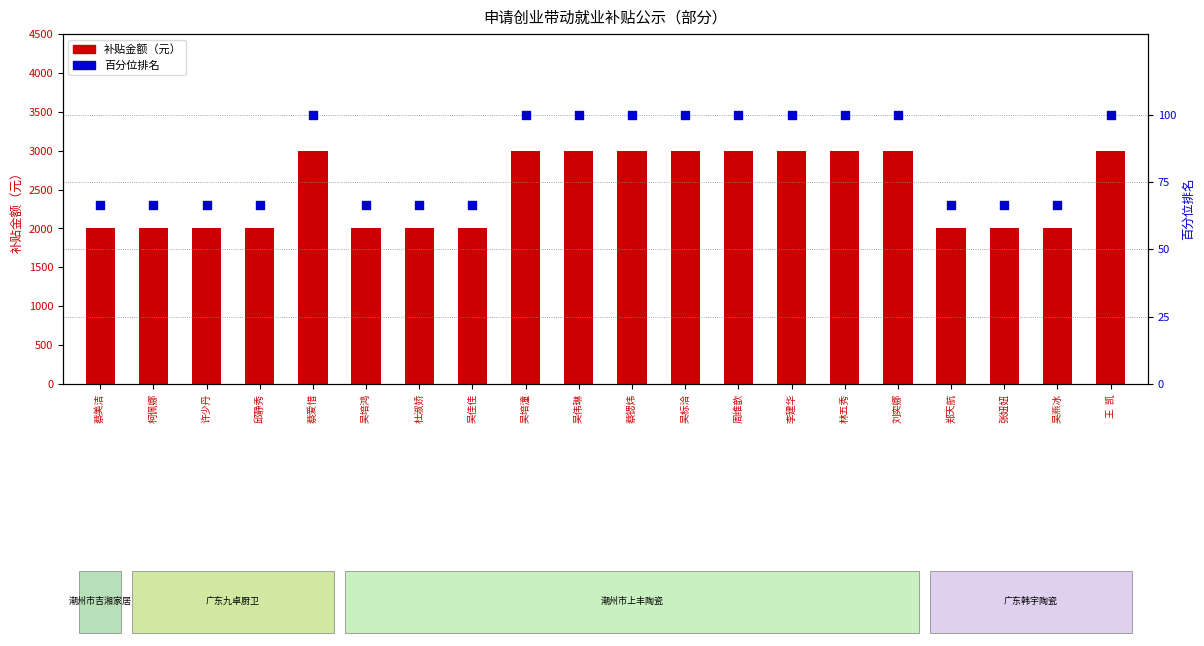

Which series has the widest spread of Y values?

补贴金额（元）